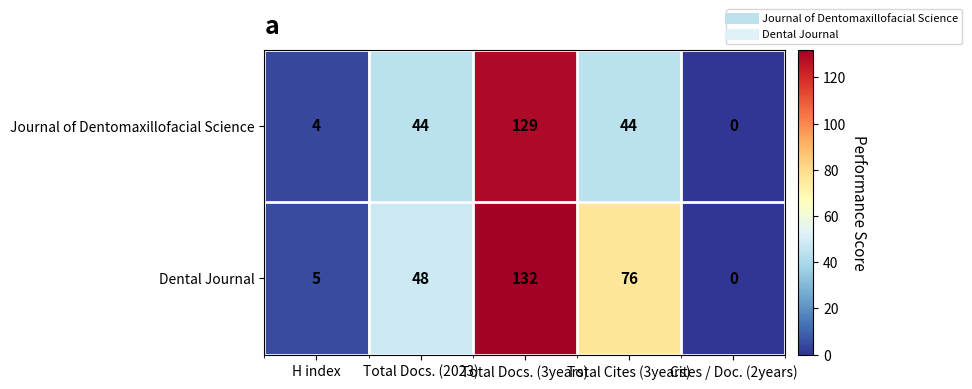

The Dental Journal series shows 123 at Total Cites (3years). True or false?

False